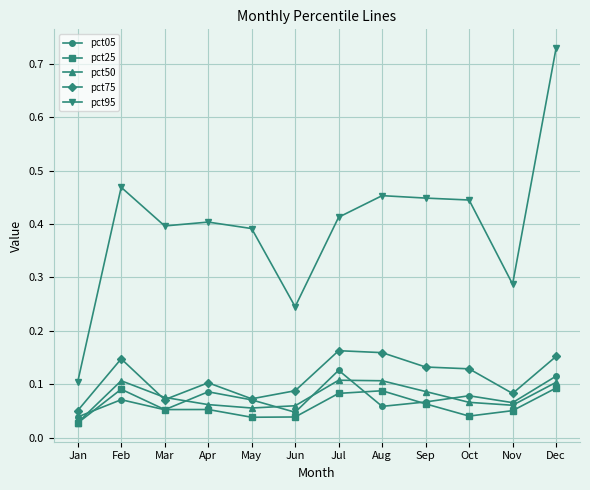

Does the chart have visible grid lines?

Yes